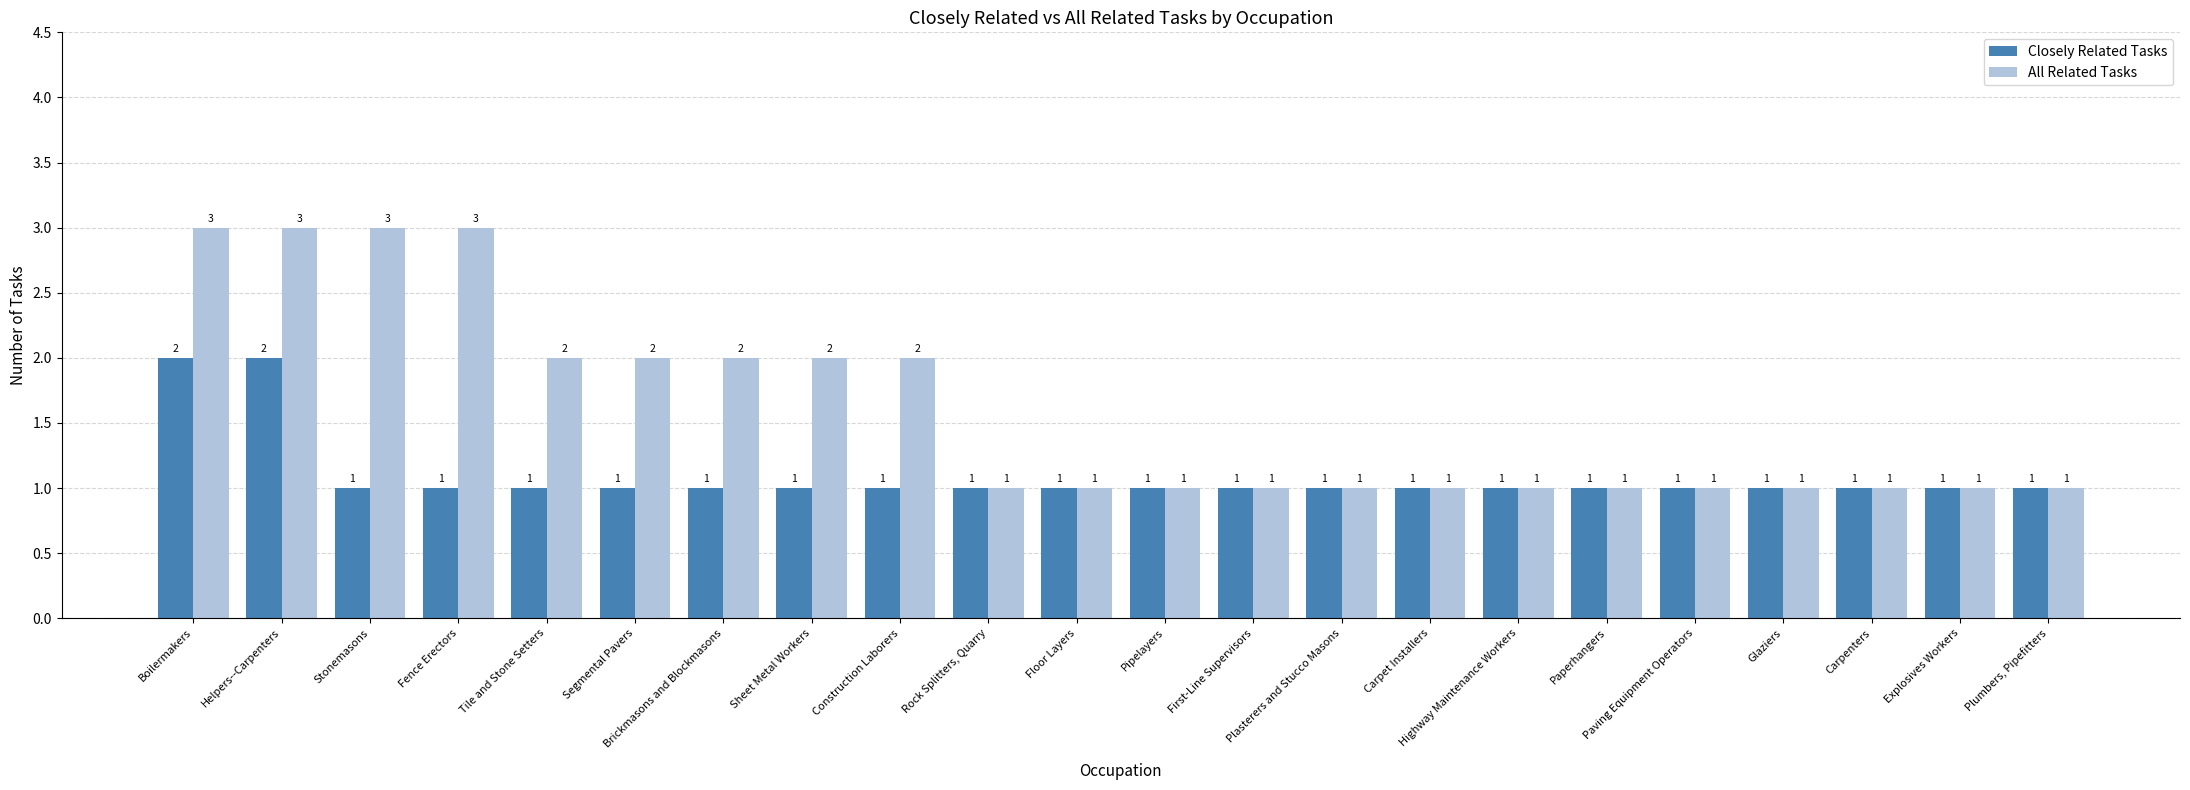

What is the lowest value of the Closely Related Tasks series?

1